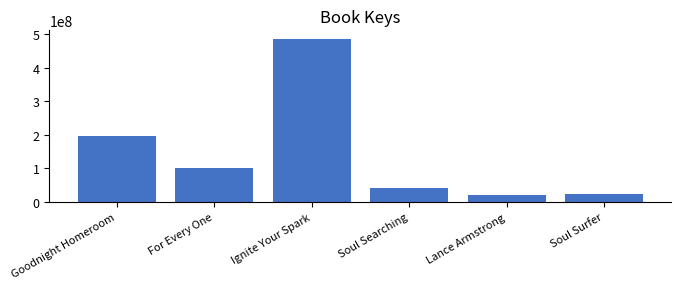

What is the value of the 4th bar from the left?

42095484